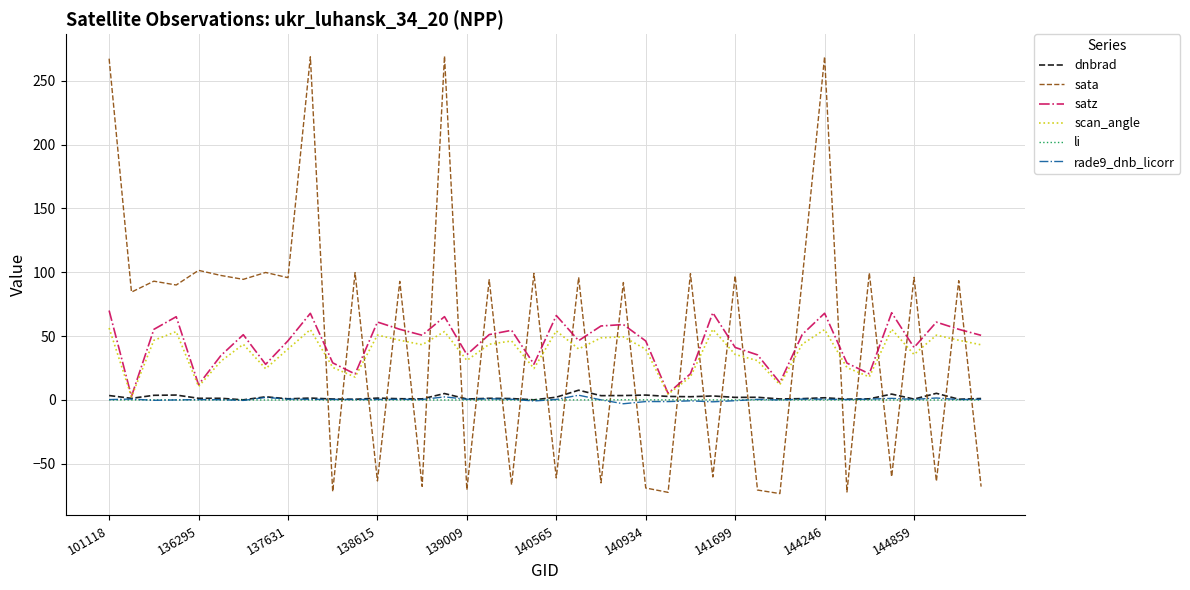

After their last crossing, which series has the higher values: li or sata?

li